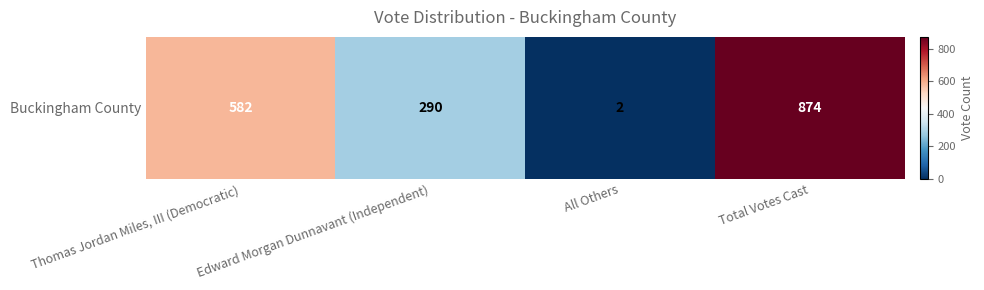

Count the number of categories in the chart.

4